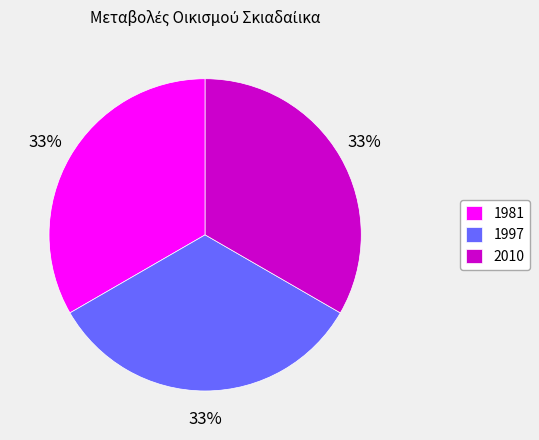

Do 2010 and 1997 together represent more than half of the pie?

Yes